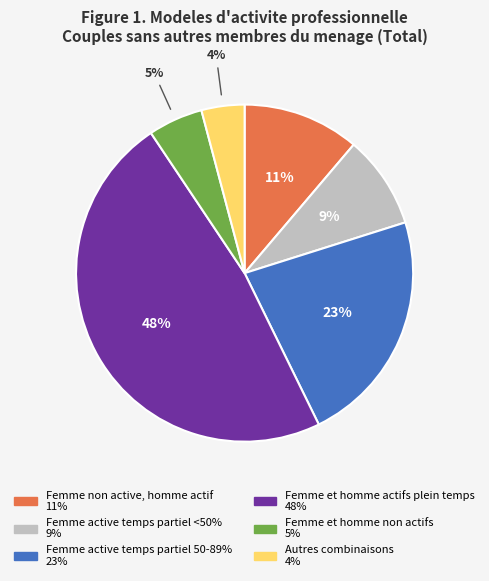

True or false: Femme active temps partiel <50% accounts for 22% of the total.

False